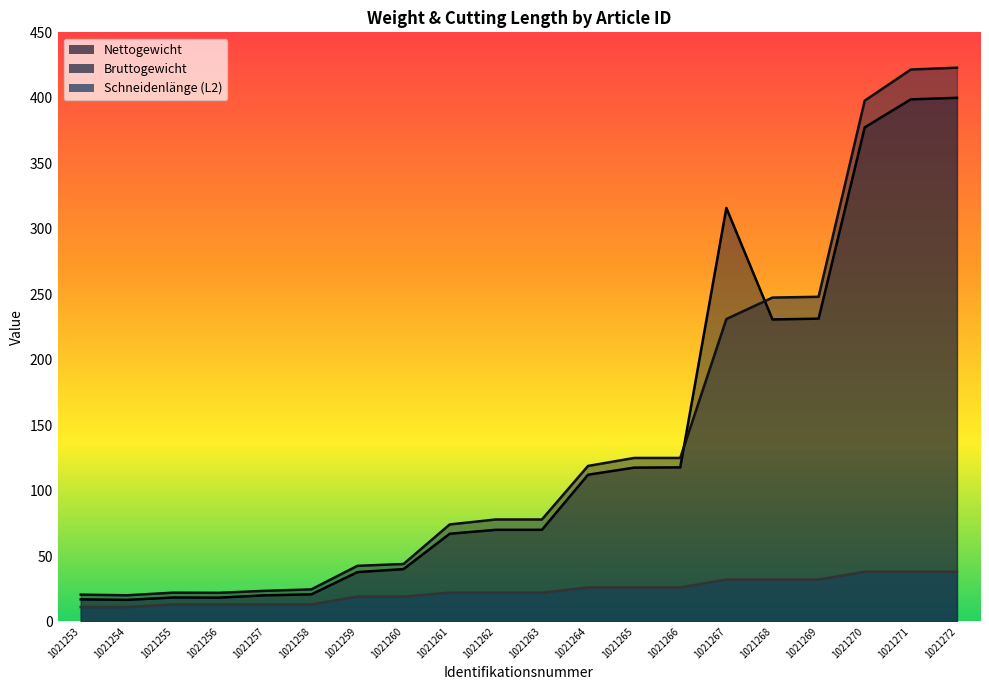

What is the sum of the Nettogewicht values at 1021263 and 1021258?

90.7